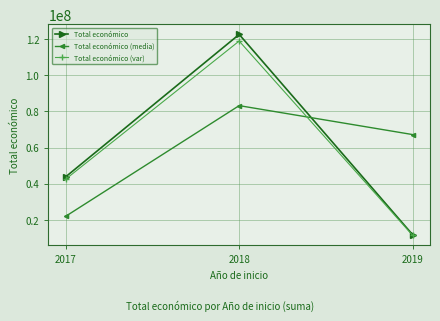

Which series changed the most between 2018 and 2019?

Total económico